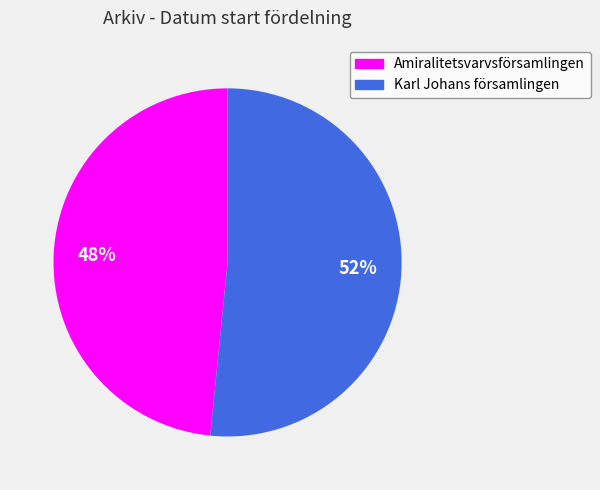

Rank the categories by value from highest to lowest.

Karl Johans församlingen, Amiralitetsvarvsförsamlingen